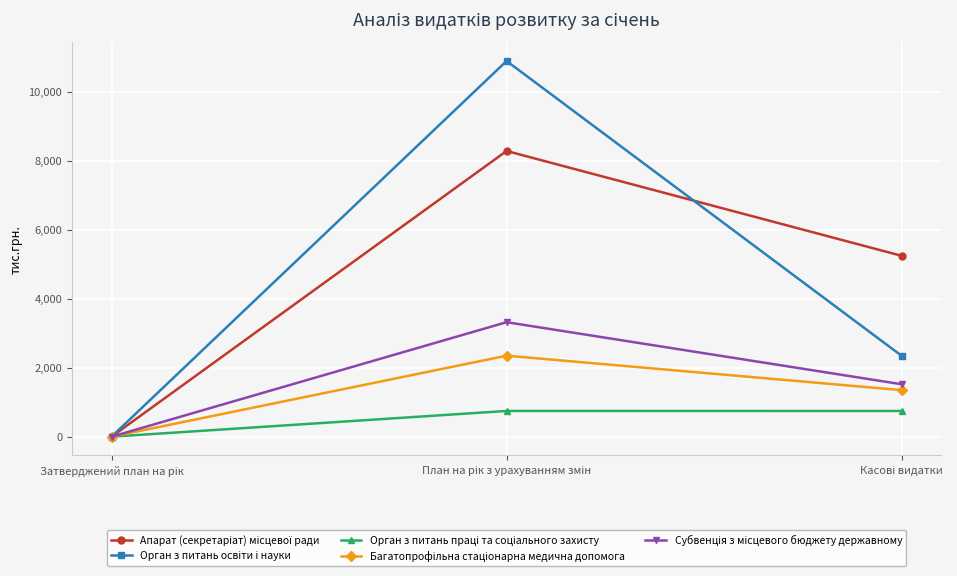

How many data points does each series have?

3